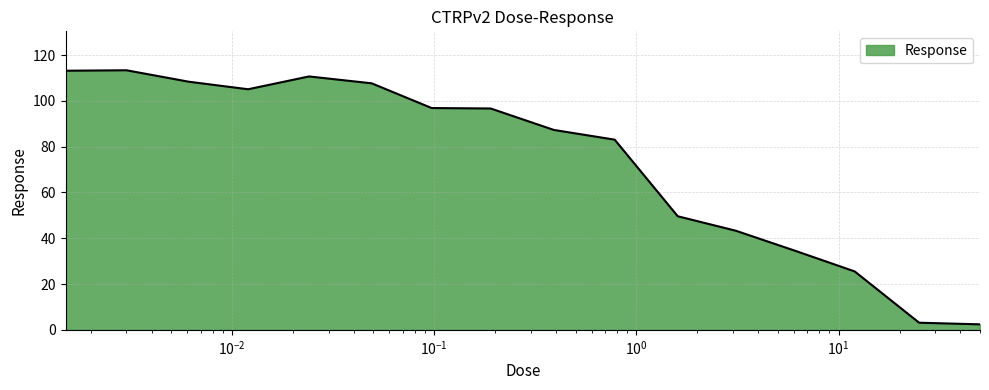

How many values are below 96?

8